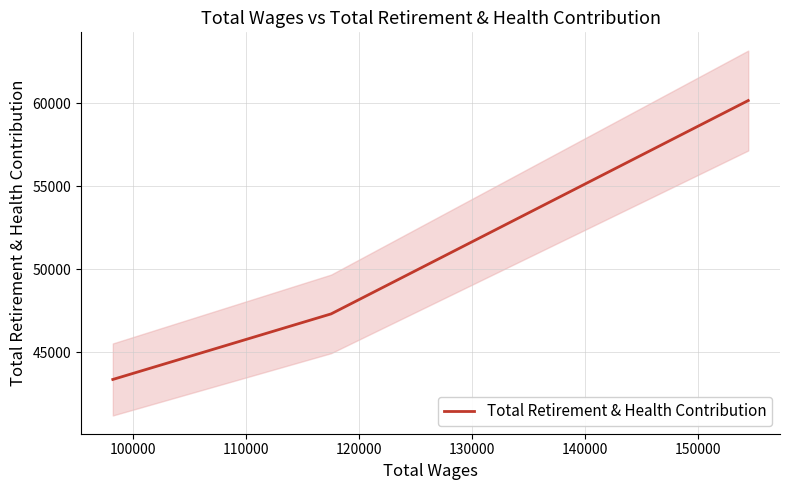

What is the value of the 1st point from the left?

43372